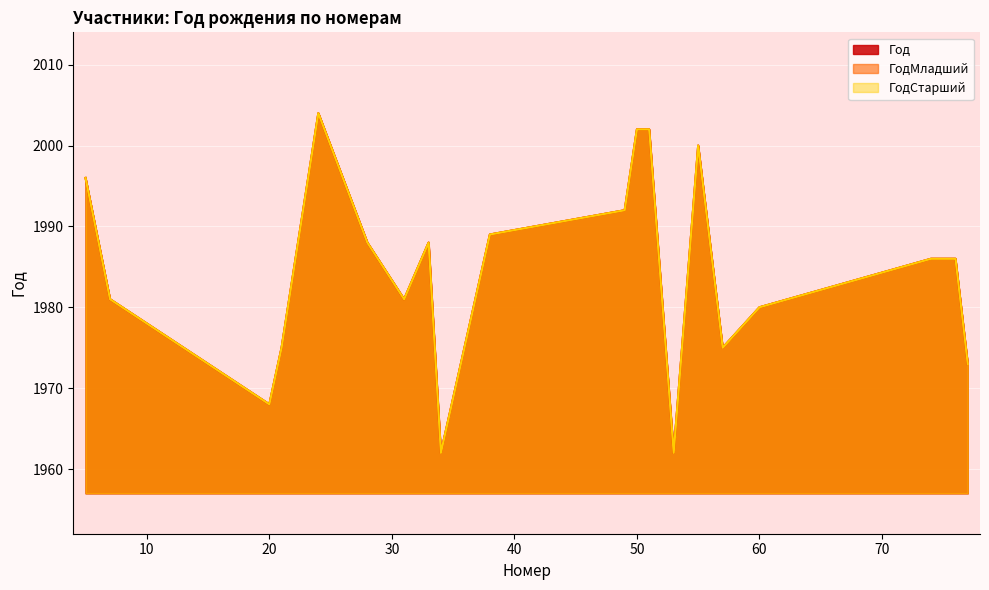

Which series has the largest total across all categories?

Год